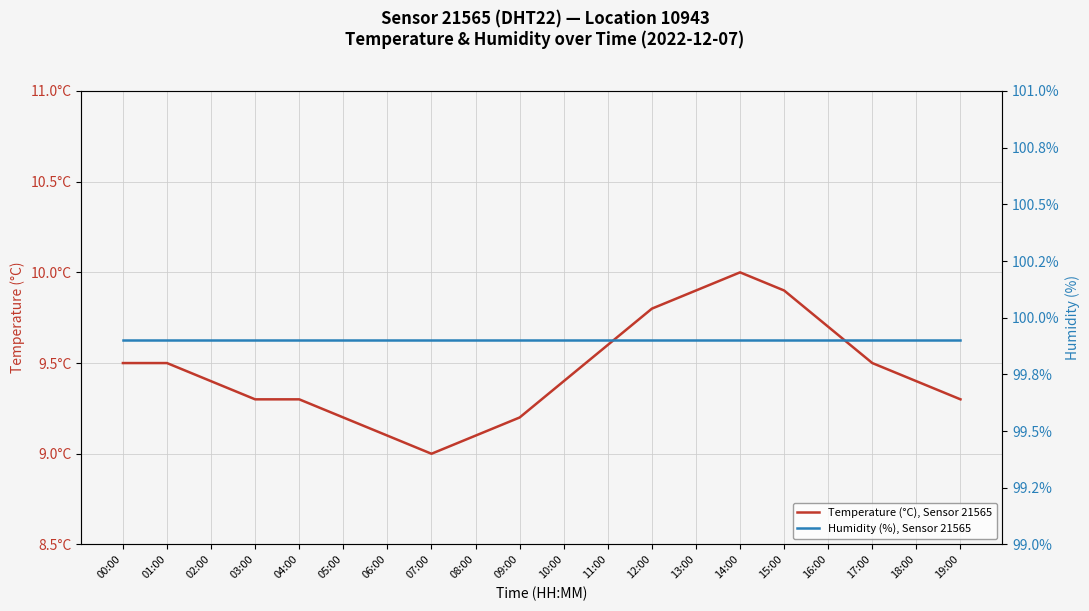

What is the difference between the Temperature (°C), Sensor 21565 values at 14:00 and 15:00?

0.1